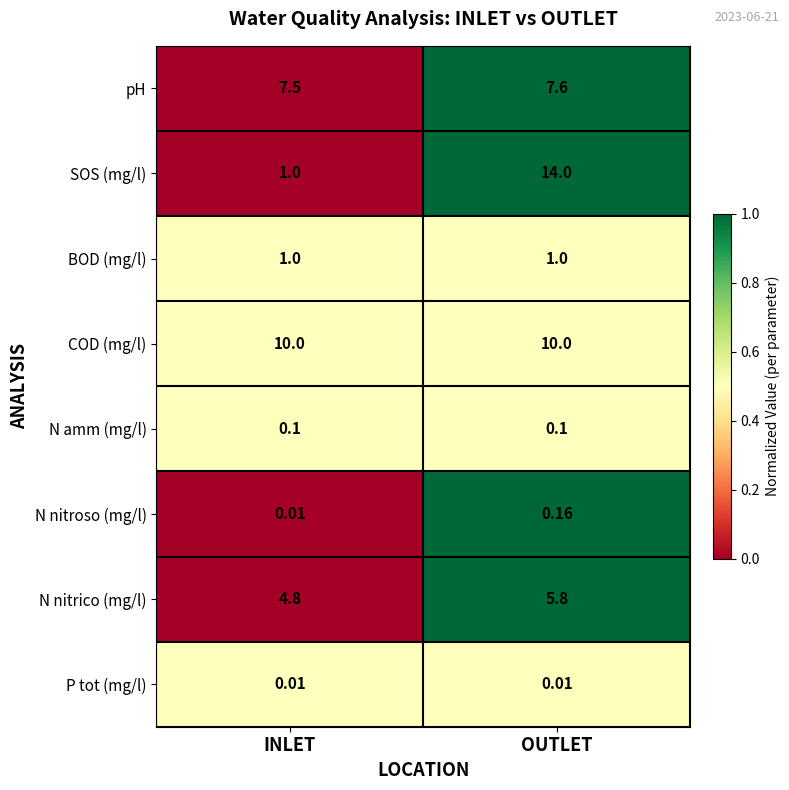

Which series has the largest total across all categories?

COD (mg/l)